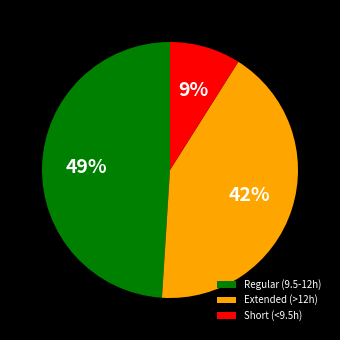

The Extended (>12h) slice represents 51% of the pie. True or false?

False